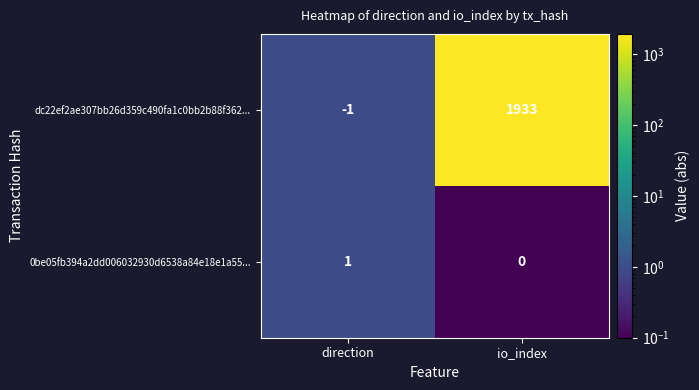

At which label is dc22ef2ae307bb26d359c490fa1c0bb2b88f362... closest to 966?

direction